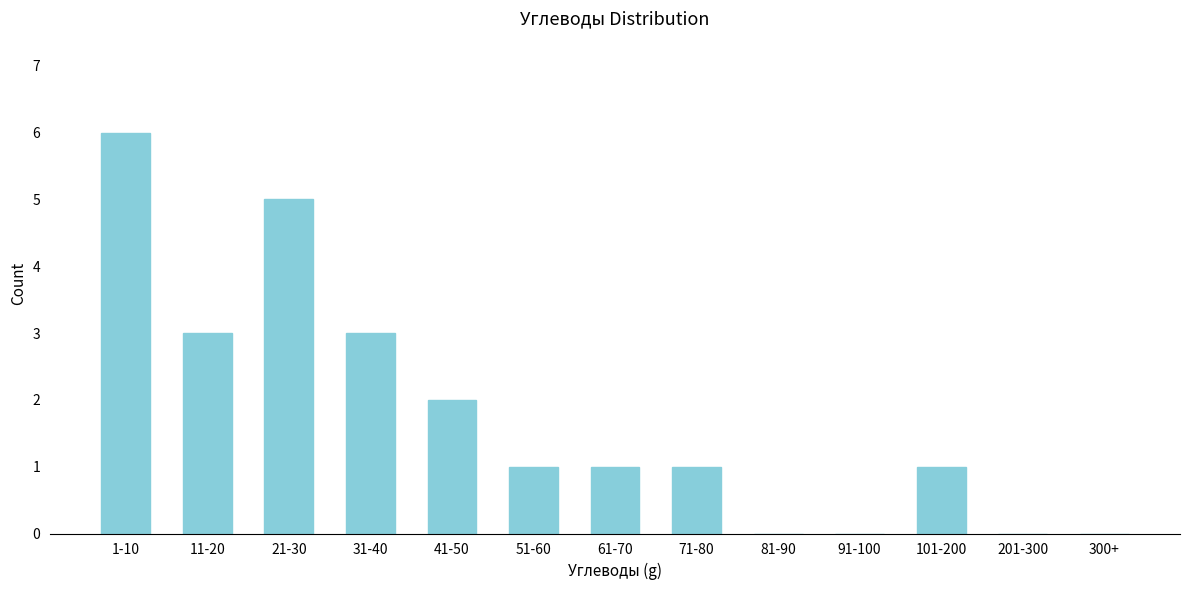

Reading left to right, what are all the values shown in this chart?

1-10=6	11-20=3	21-30=5	31-40=3	41-50=2	51-60=1	61-70=1	71-80=1	81-90=0	91-100=0	101-200=1	201-300=0	300+=0